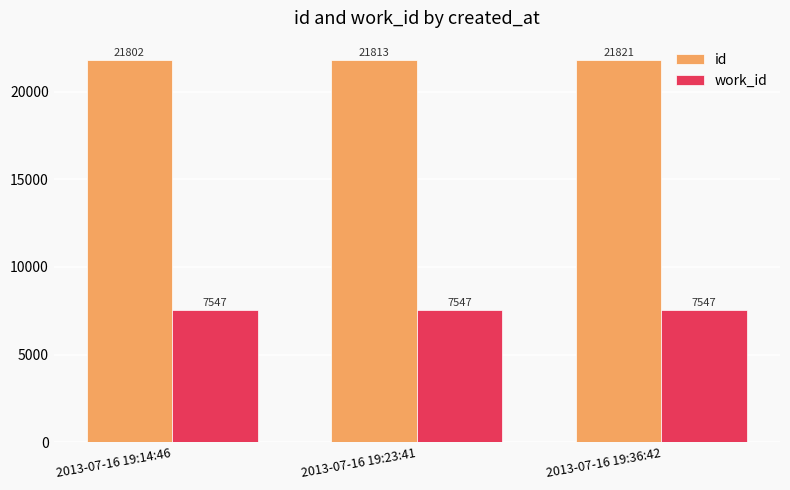

Reading left to right, extract all data points from this chart.

id: 2013-07-16 19:14:46=21802	2013-07-16 19:23:41=21813	2013-07-16 19:36:42=21821
work_id: 2013-07-16 19:14:46=7547	2013-07-16 19:23:41=7547	2013-07-16 19:36:42=7547